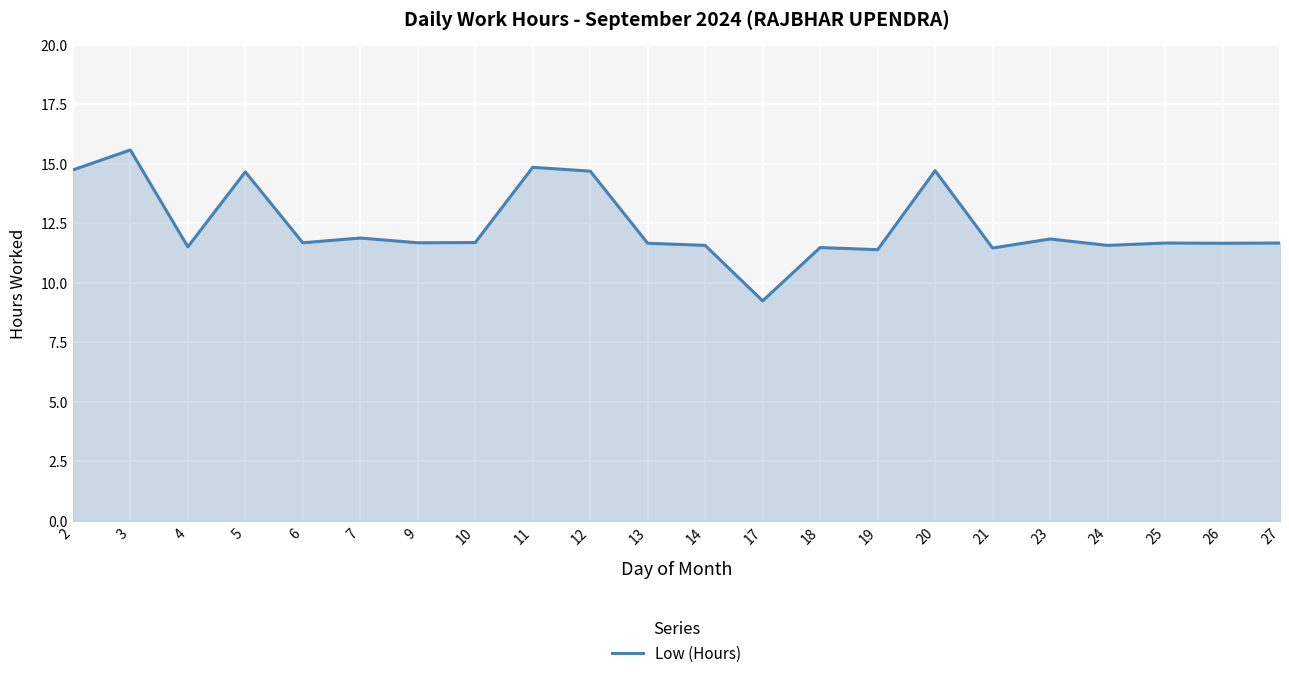

Does the chart have visible grid lines?

Yes